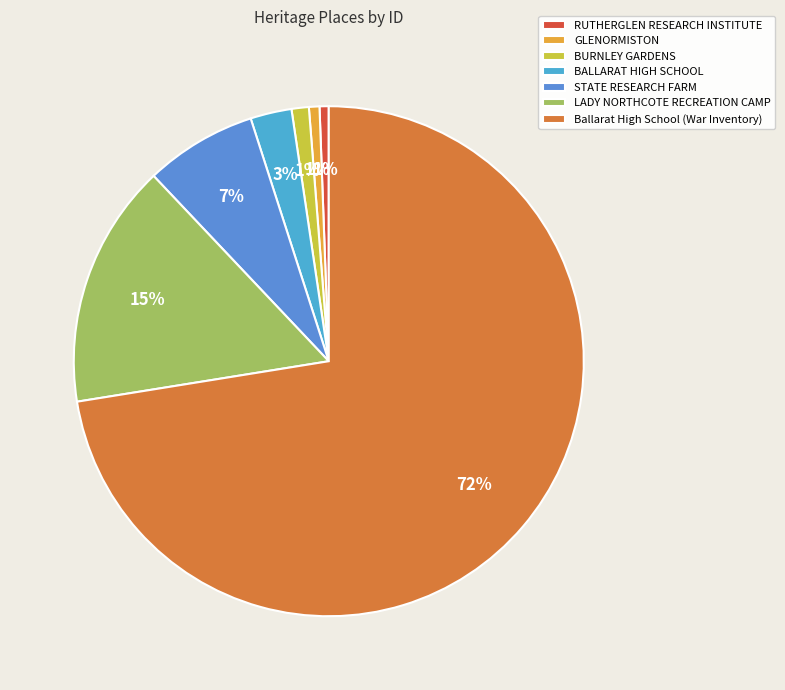

What is the change in value from BALLARAT HIGH SCHOOL to LADY NORTHCOTE RECREATION CAMP?

+22255